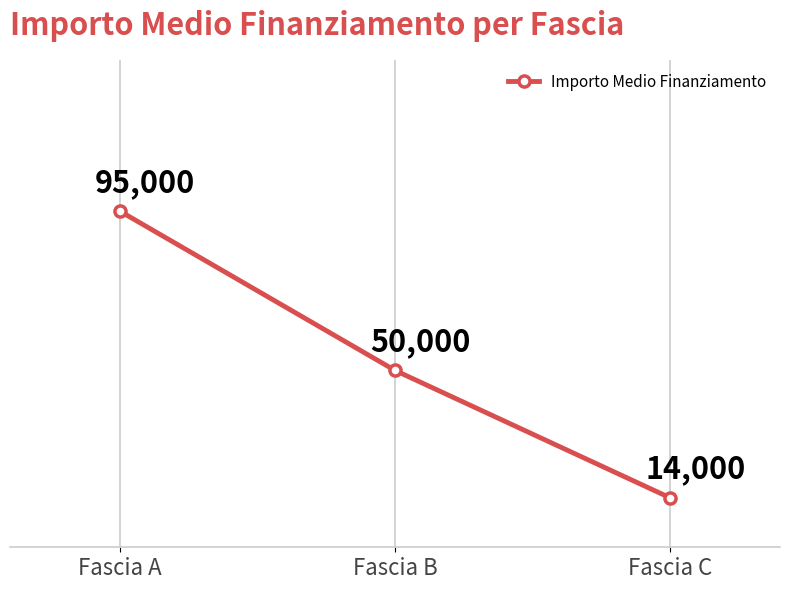

The value at Fascia C is 6082. True or false?

False